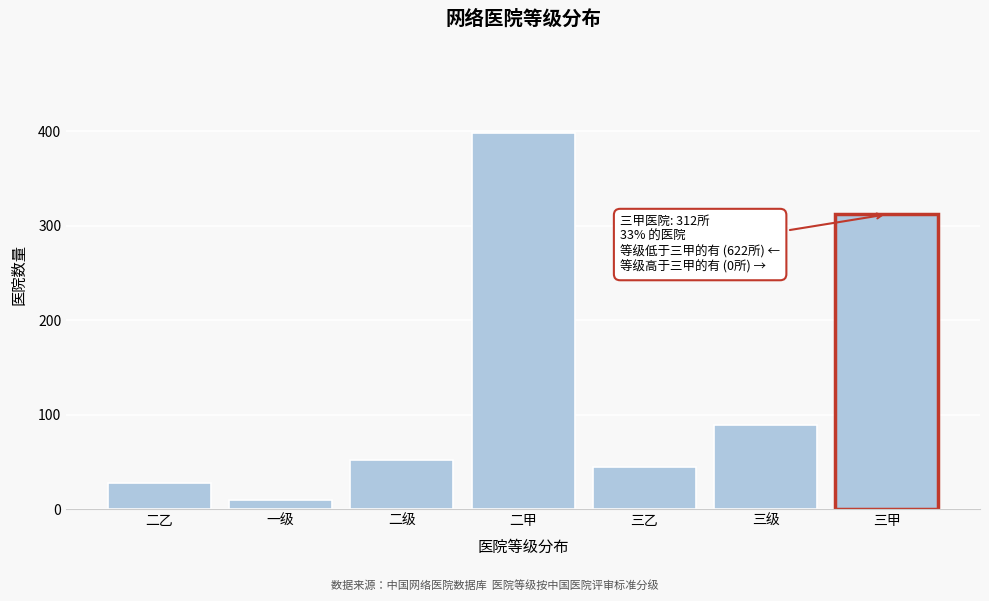

Reading right to left, transcribe all the data shown in this chart.

312	89	45	398	52	10	28